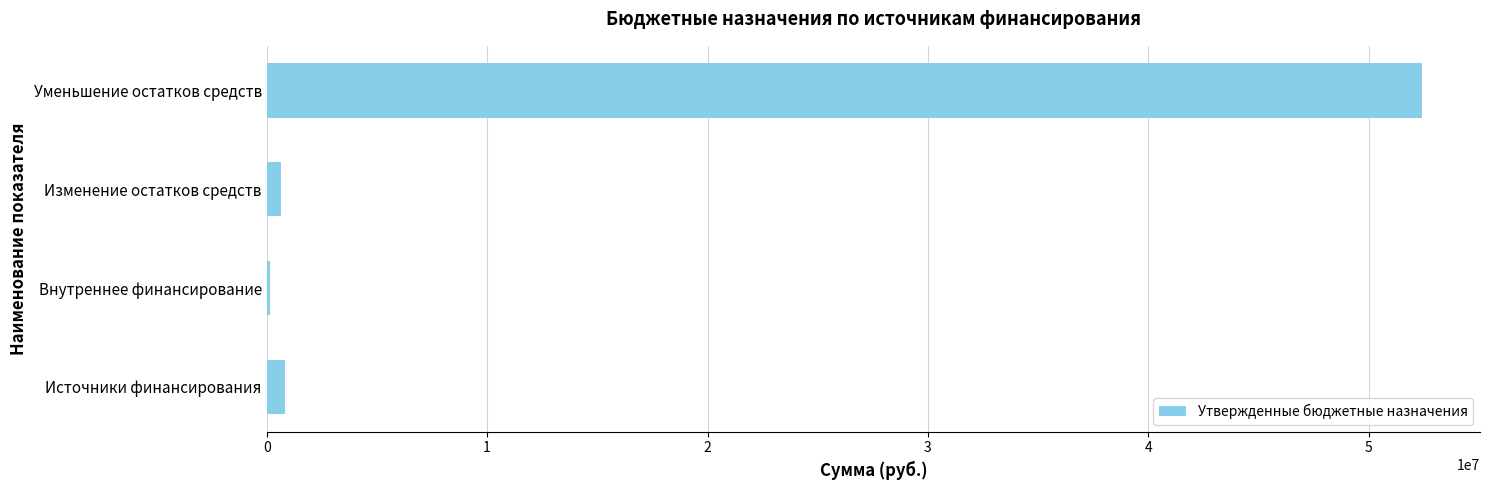

At which category does the chart reach its minimum across all series?

Внутреннее финансирование